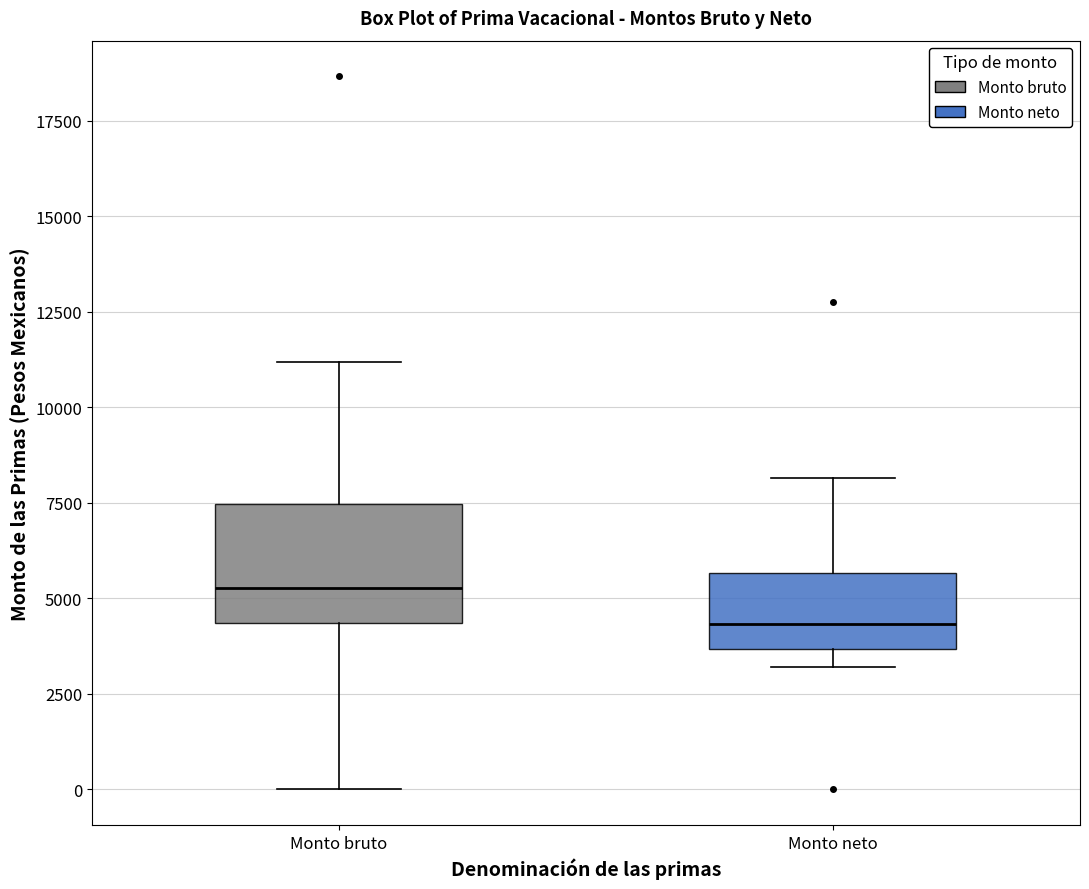

Where is the upper edge of the box for Monto neto on the y-axis? The values are not printed on the chart, so give them approximately, as read against the axis.

5500